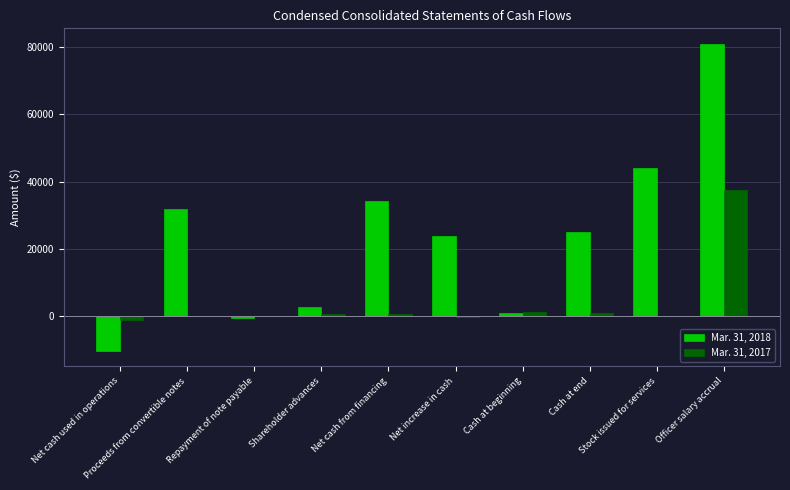

What is the total value across all series at Net cash used in operations?

-11317